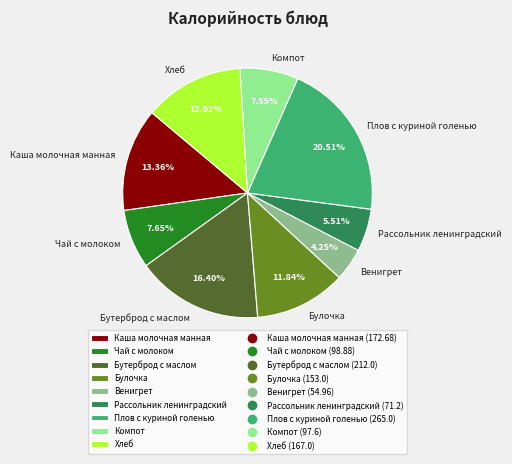

Is there a majority slice in this chart?

No